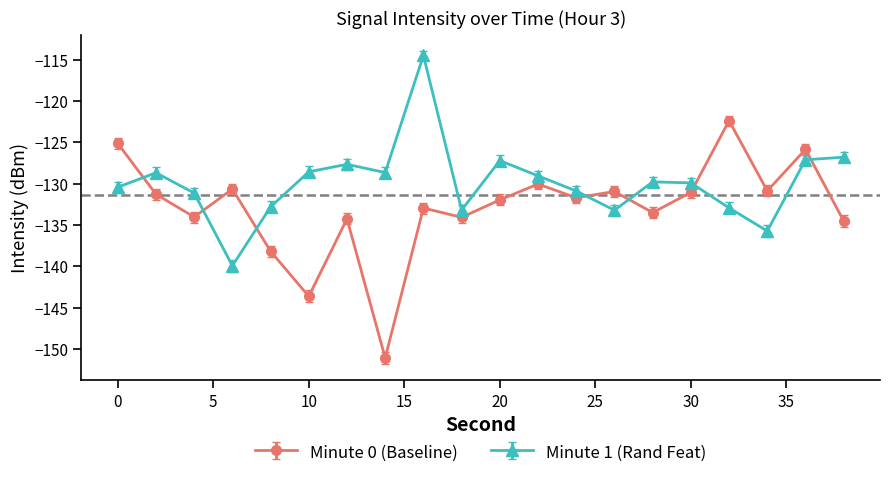

Rank the series by their maximum value, from highest to lowest.

Minute 1 (Rand Feat), Minute 0 (Baseline)